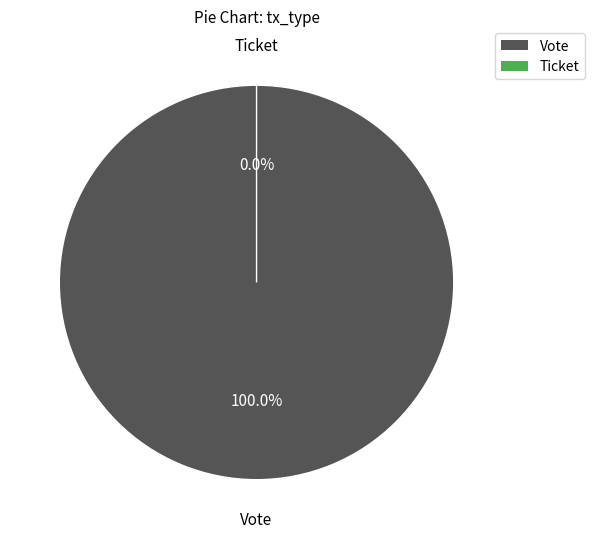

Is there any slice that represents more than half of the pie?

Yes